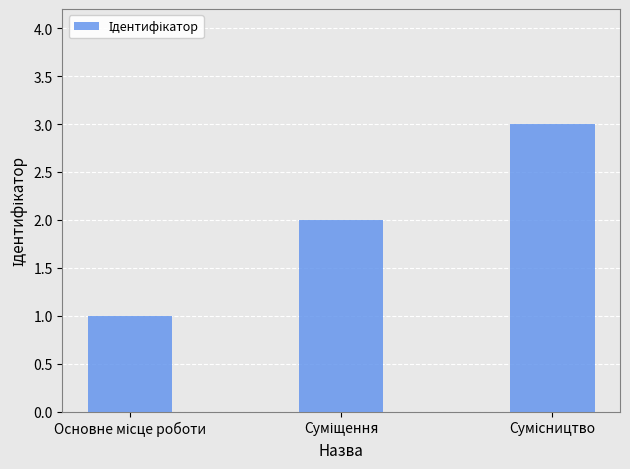

What is the greatest value displayed?

3